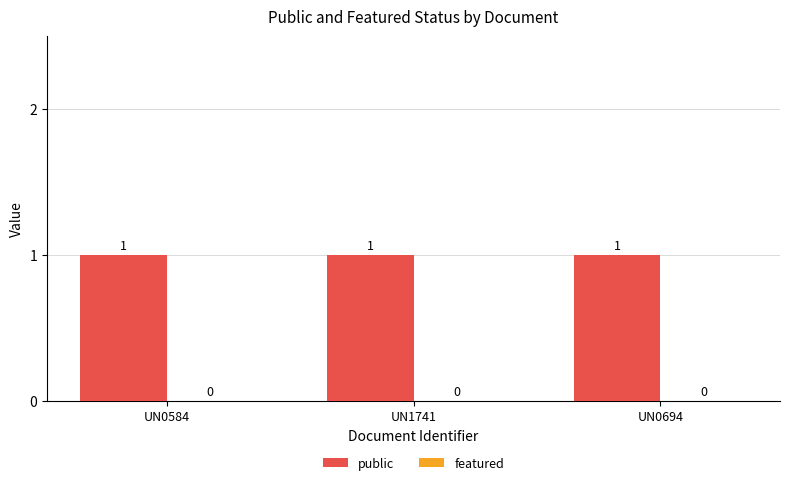

Which series has the largest total across all categories?

public